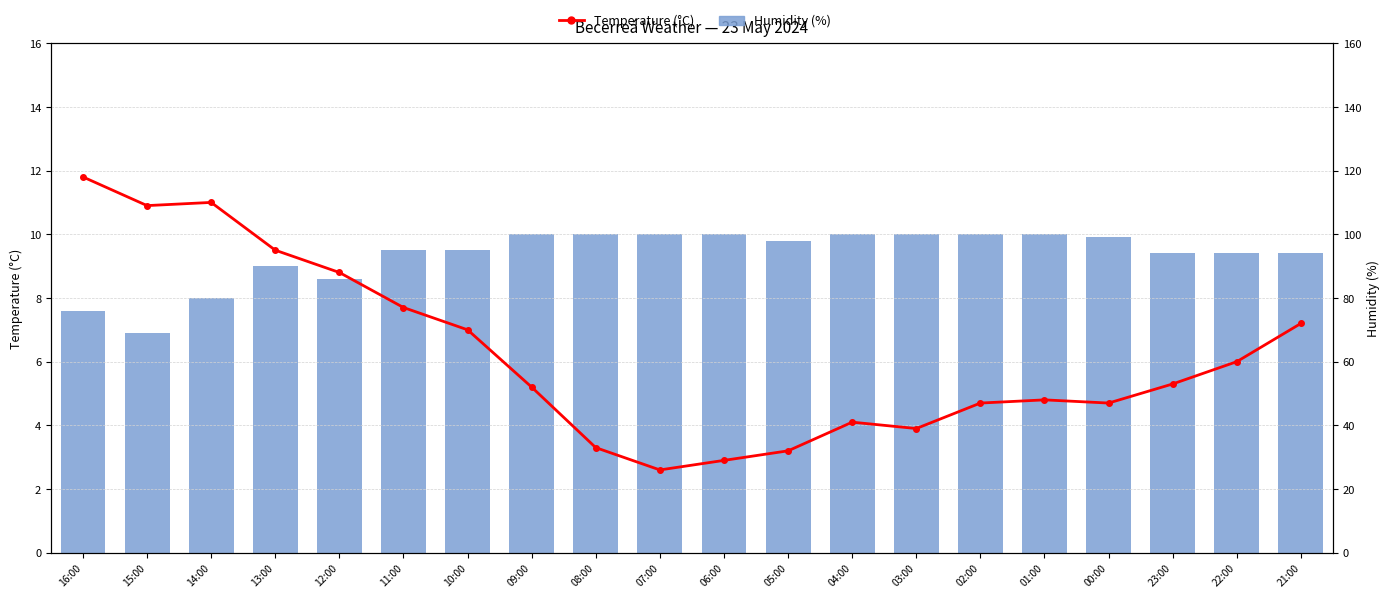

How many series are shown in this chart?

2